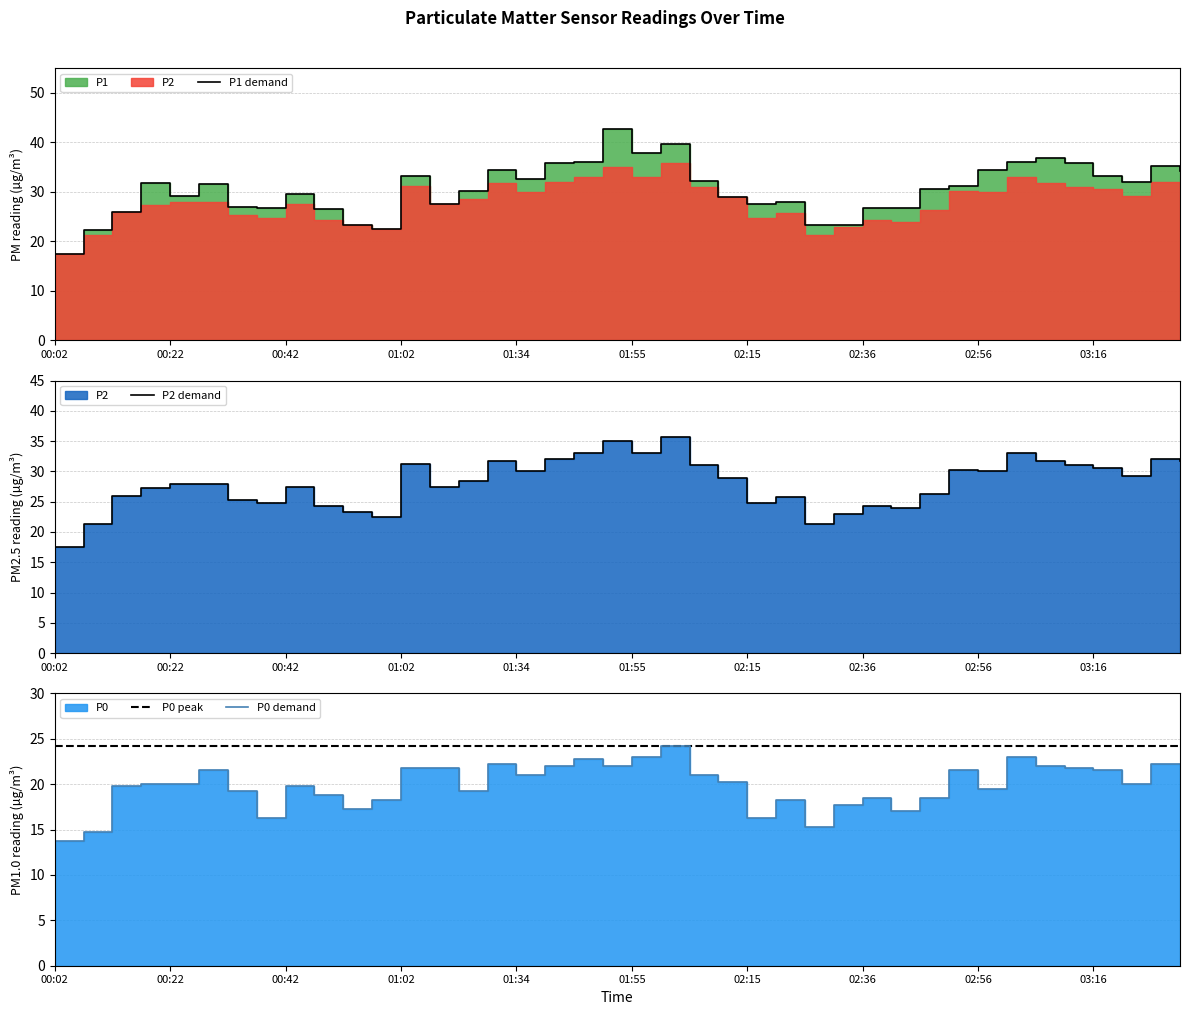

At which category does the chart reach its peak across all series?

19